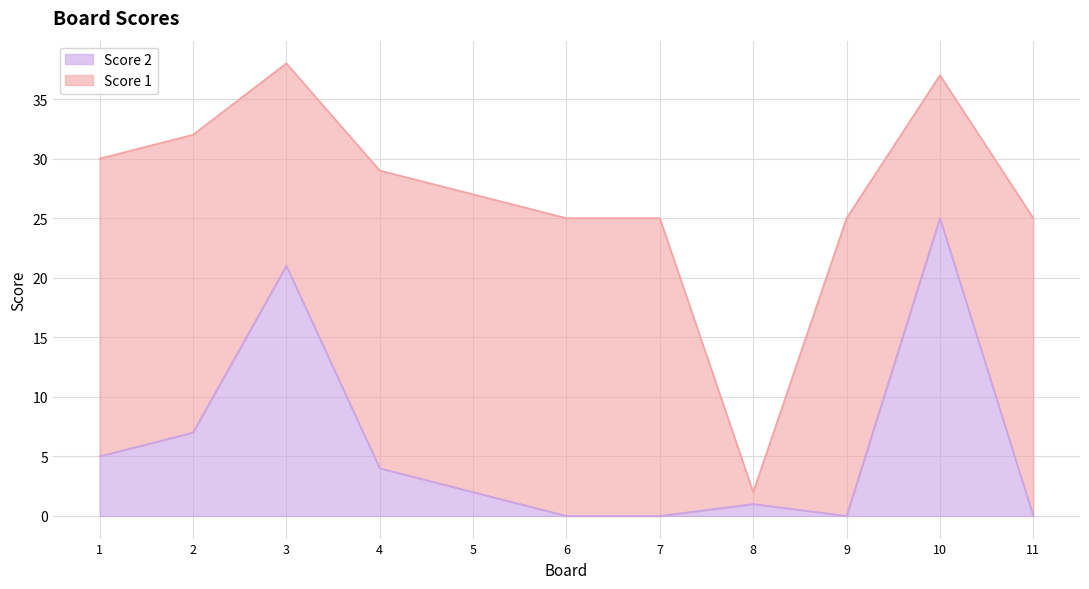

What is the greatest value displayed?

25